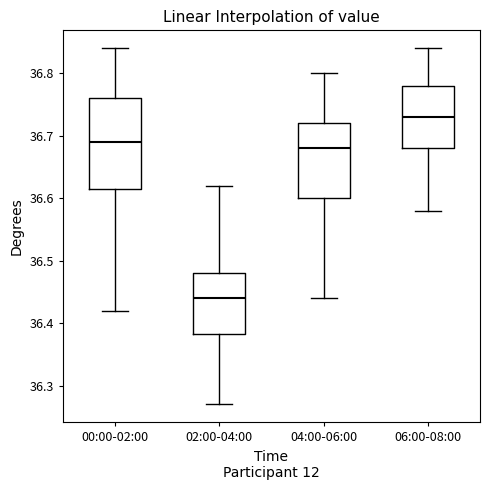

Comparing the boxes themselves (not the whiskers), which one is the tallest?

00:00-02:00